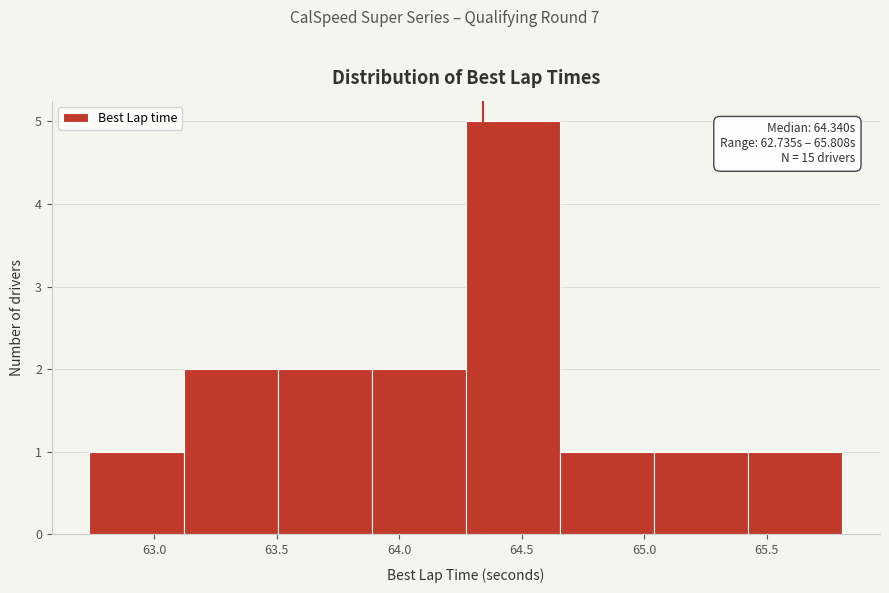

Which range on the x-axis has the tallest bar?

64.25 to 64.65